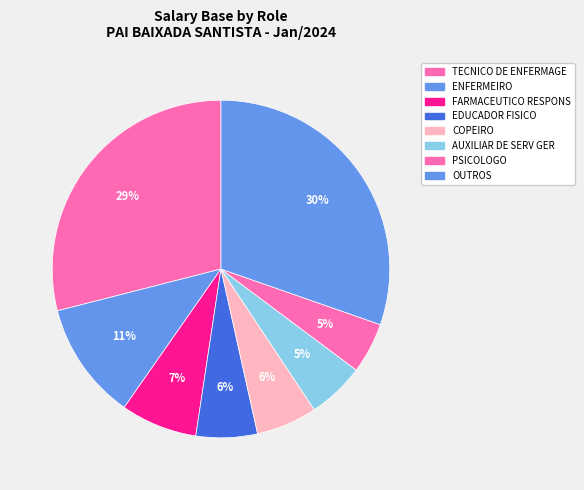

Count the number of slices in the pie.

8